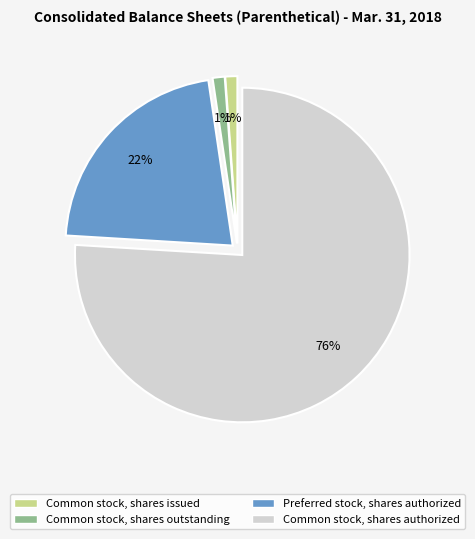

The Common stock, shares authorized slice represents 64% of the pie. True or false?

False